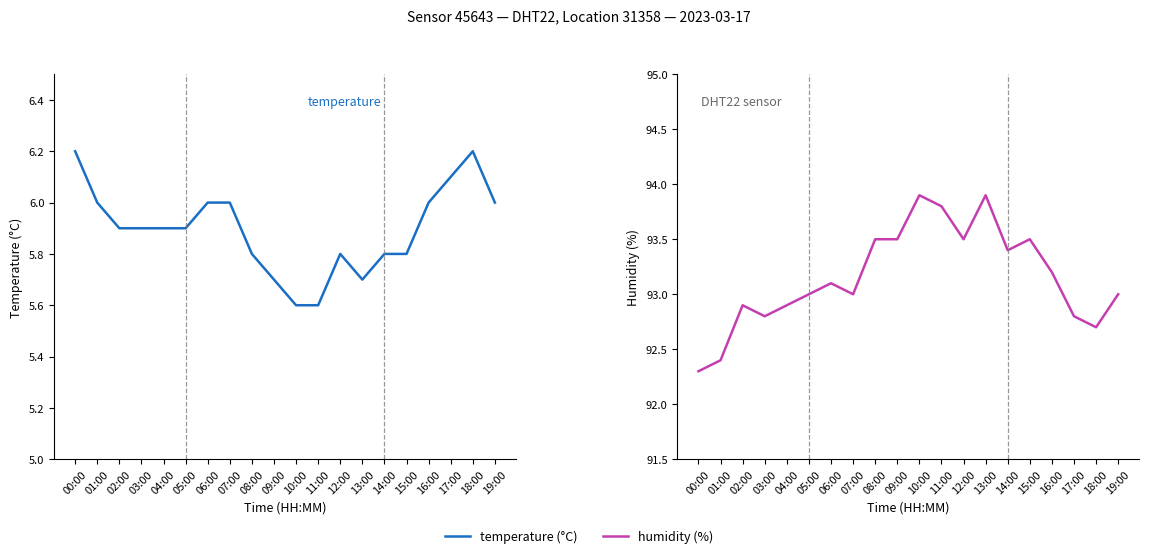

How many temperature values are between 5 and 6?

17